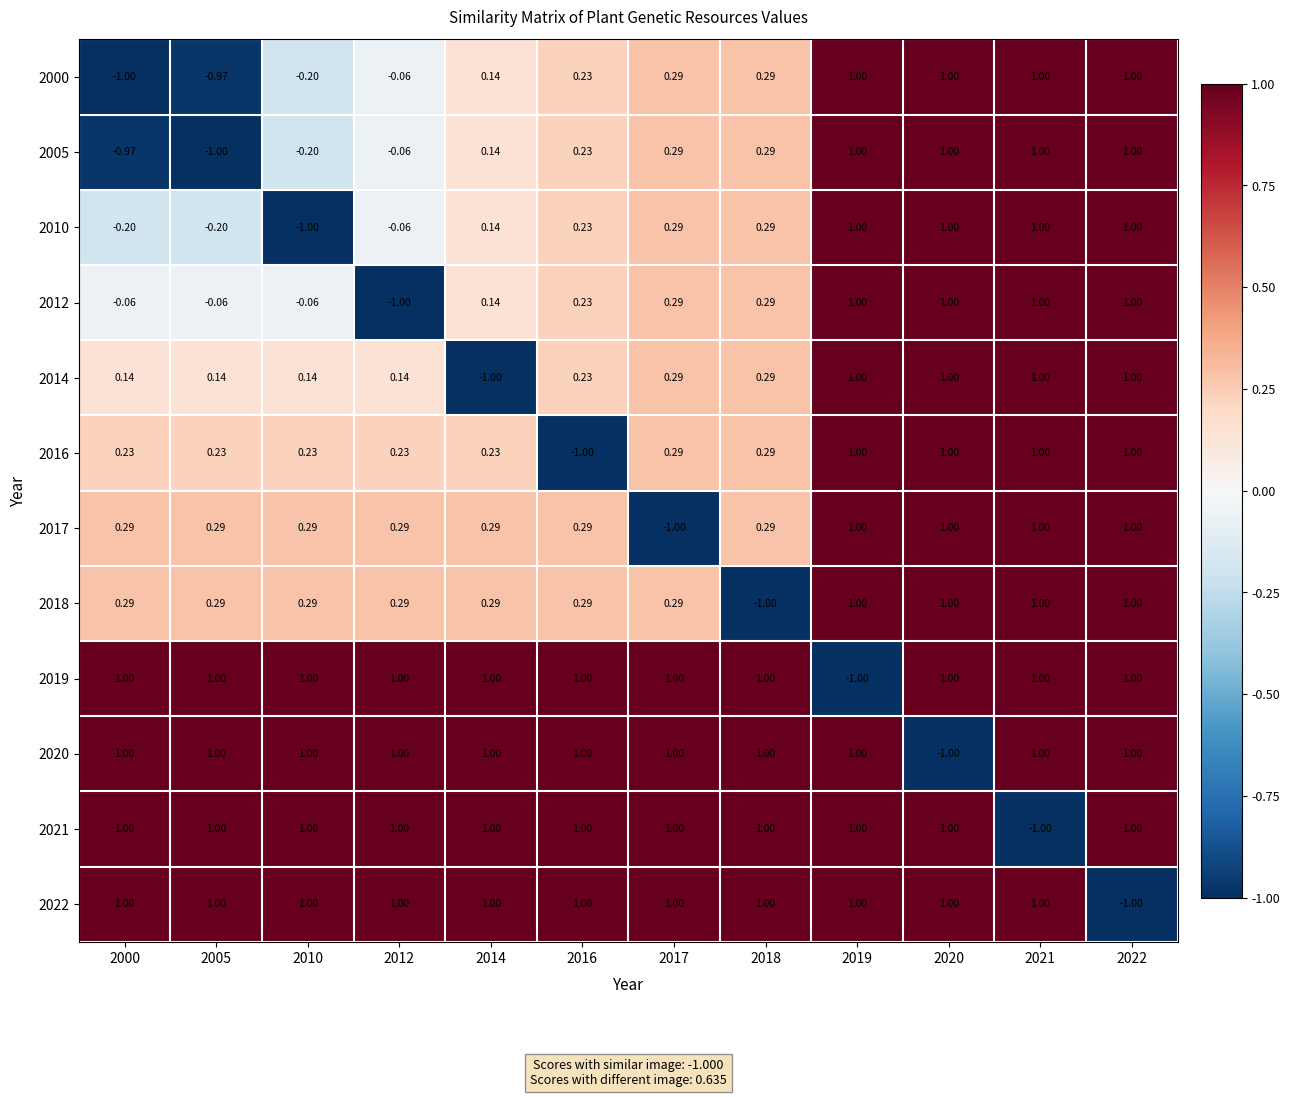

Is the value of 2016 at 2005 greater than the value of 2020 at 2021?

No